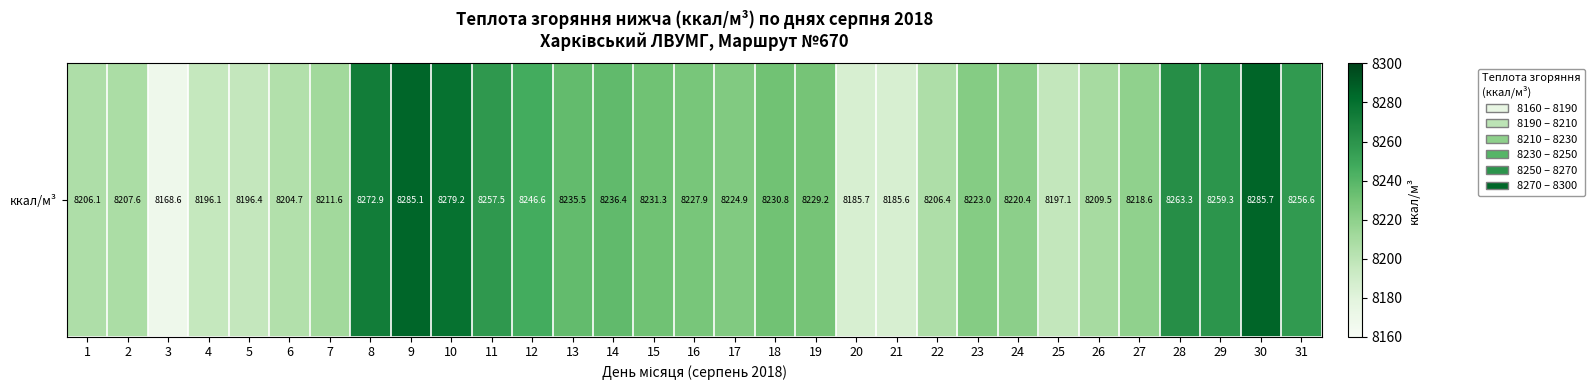

Where does the data first go above 8224?

8